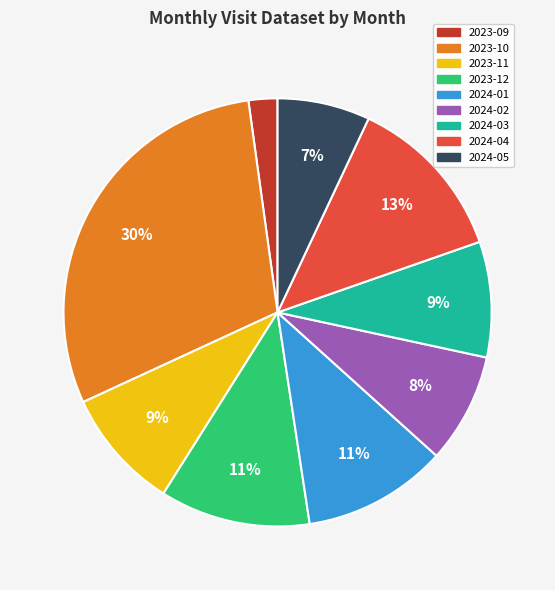

Is there any slice that represents more than half of the pie?

No